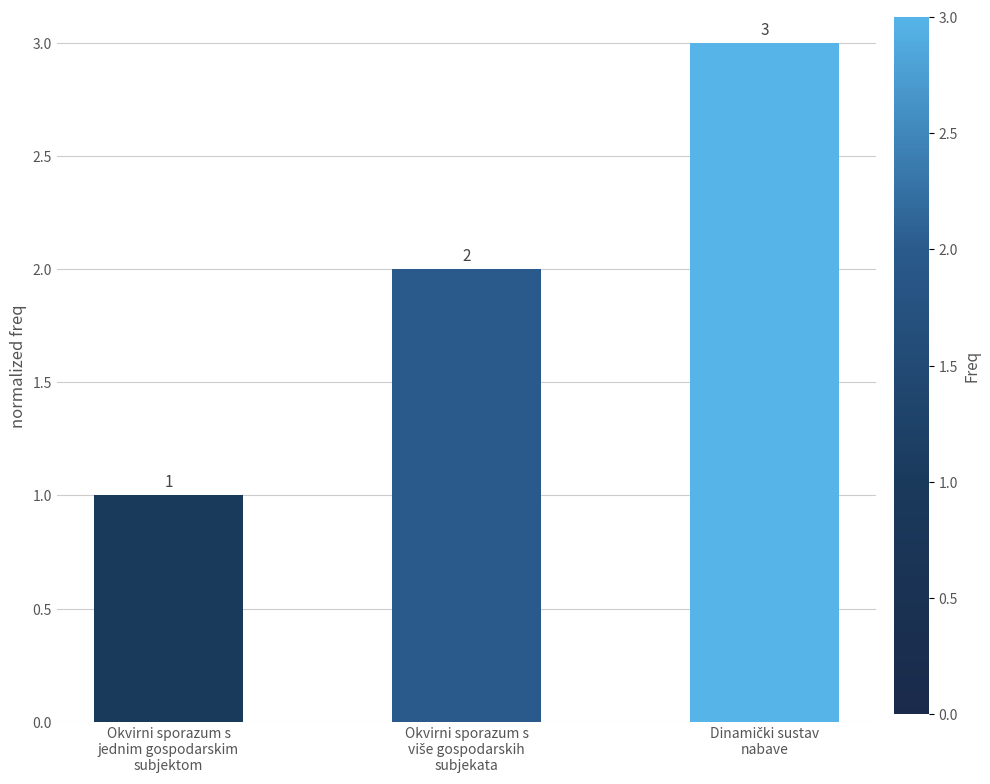

How many distinct data groups are displayed?

1